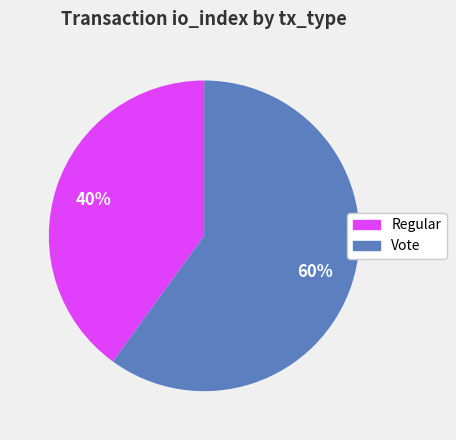

Is the sum of Vote and Regular greater than half?

Yes